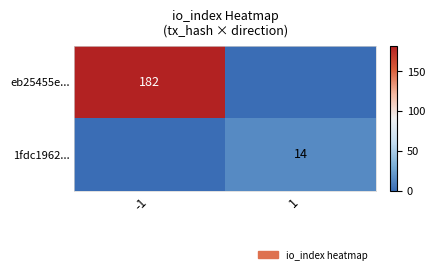

True or false: 1fdc1962... has a value of 14 at 1.

True